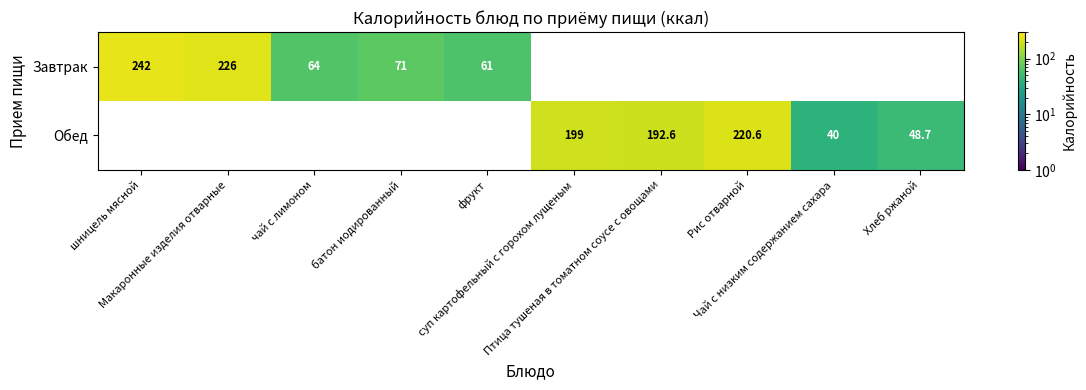

How many positive values does the Обед series have?

5